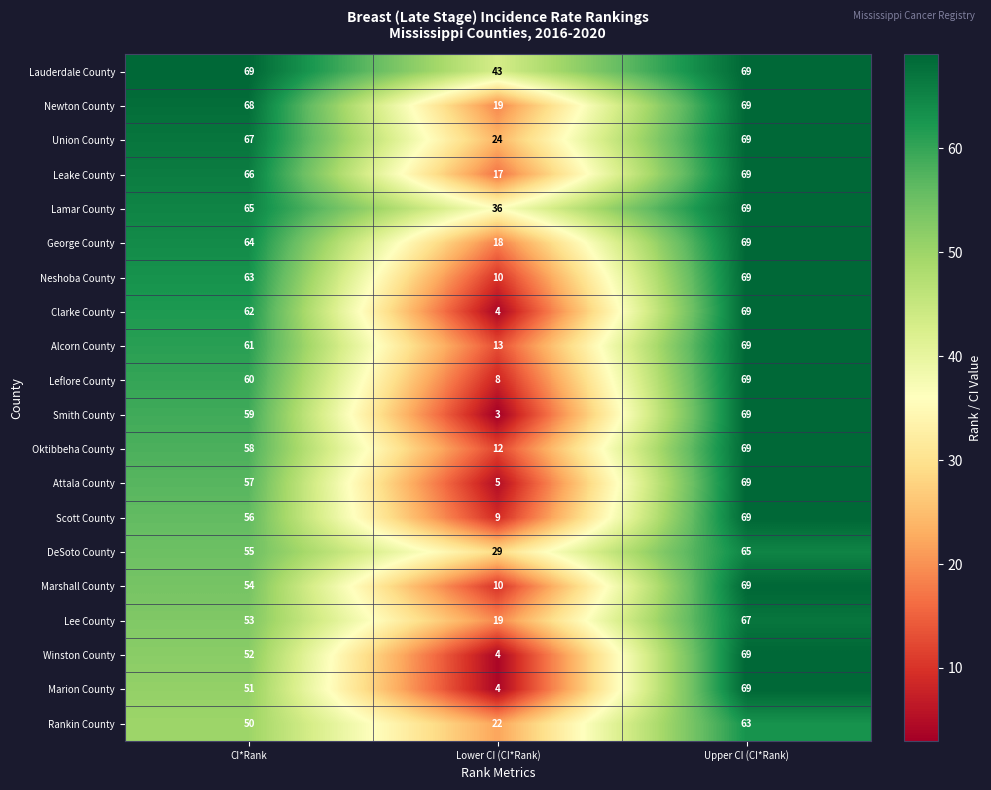

At which label does Lamar County reach its peak?

Upper CI (CI*Rank)